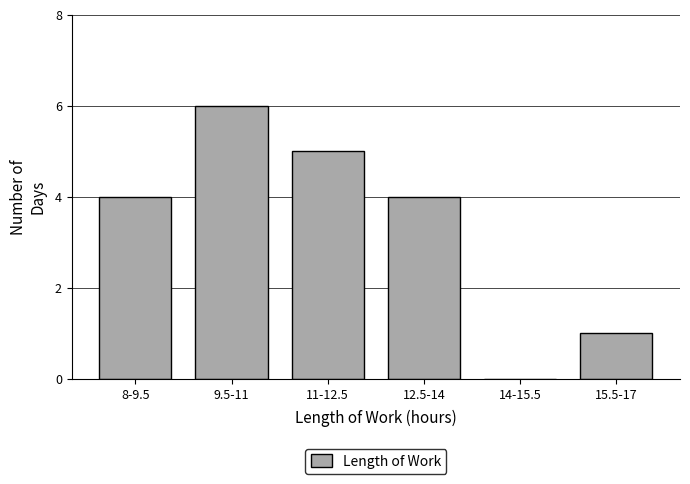

Reading left to right, transcribe all the data shown in this chart.

8-9.5=4	9.5-11=6	11-12.5=5	12.5-14=4	14-15.5=0	15.5-17=1